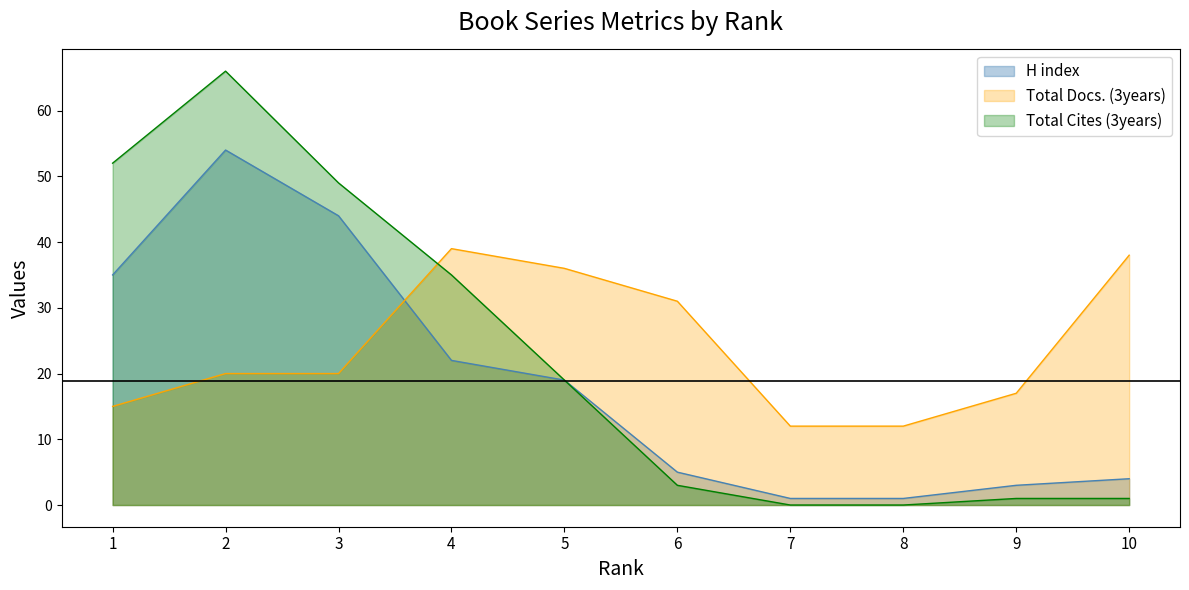

Reading left to right, extract all data points from this chart.

H index: 35	54	44	22	19	5	1	1	3	4
Total Docs. (3years): 15	20	20	39	36	31	12	12	17	38
Total Cites (3years): 52	66	49	35	19	3	0	0	1	1